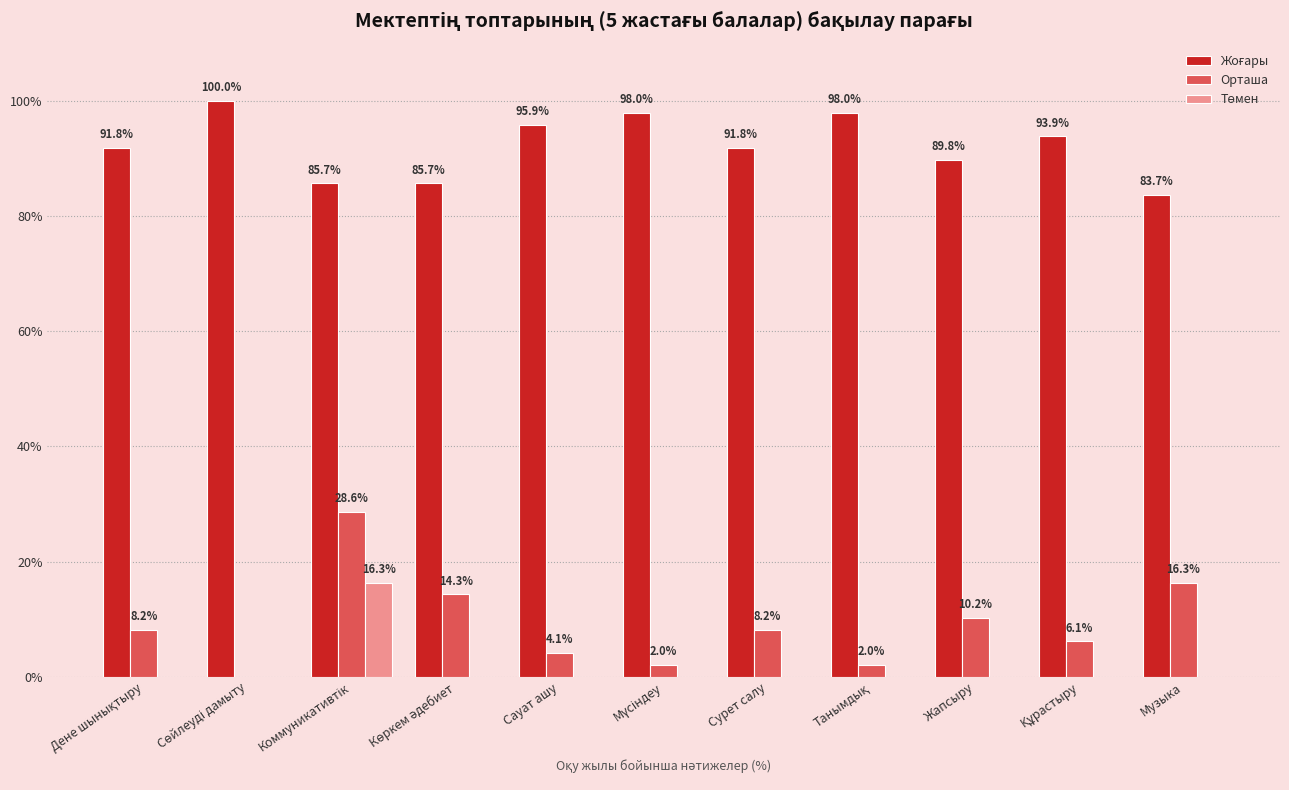

Is it true that Орташа equals 4.1 at Сауат ашу?

True